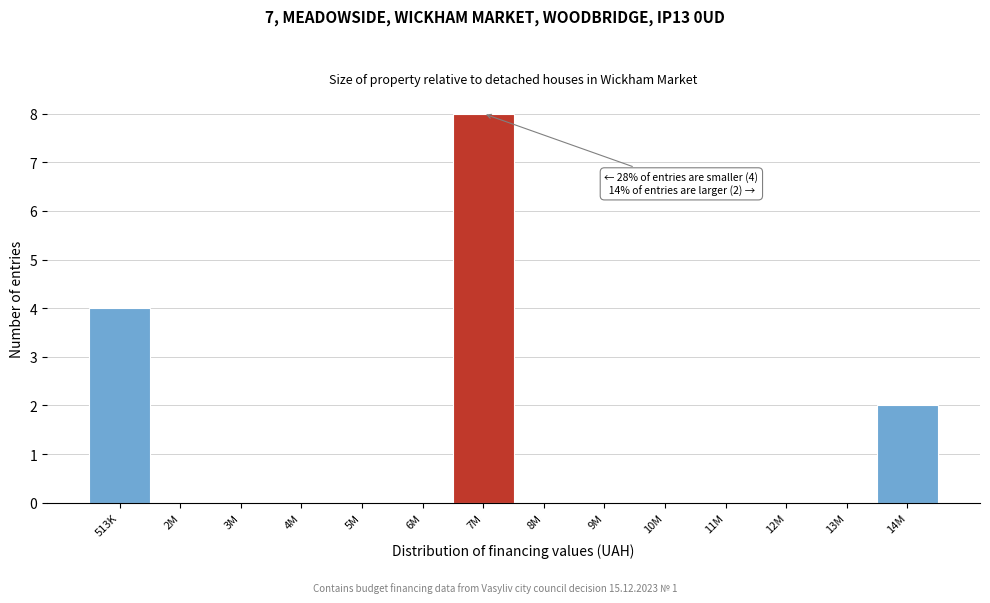

Reading left to right, transcribe all the data shown in this chart.

513K=4	2M=0	3M=0	4M=0	5M=0	6M=0	7M=8	8M=0	9M=0	10M=0	11M=0	12M=0	13M=0	14M=2